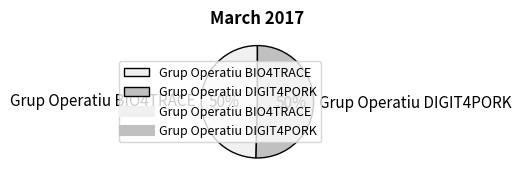

To the nearest percent, what percentage of the pie is Grup Operatiu BIO4TRACE?

50%